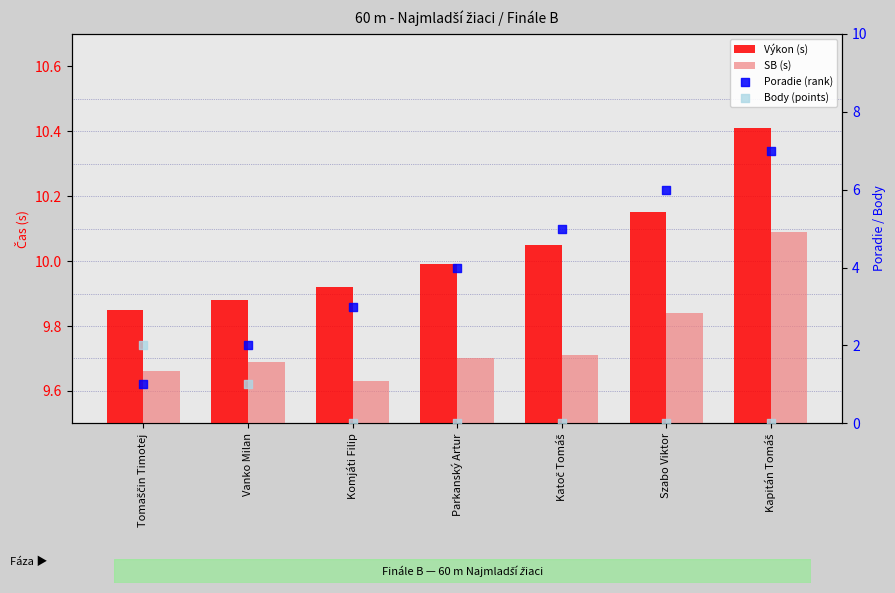

At how many categories does at least one series exceed 6?

7